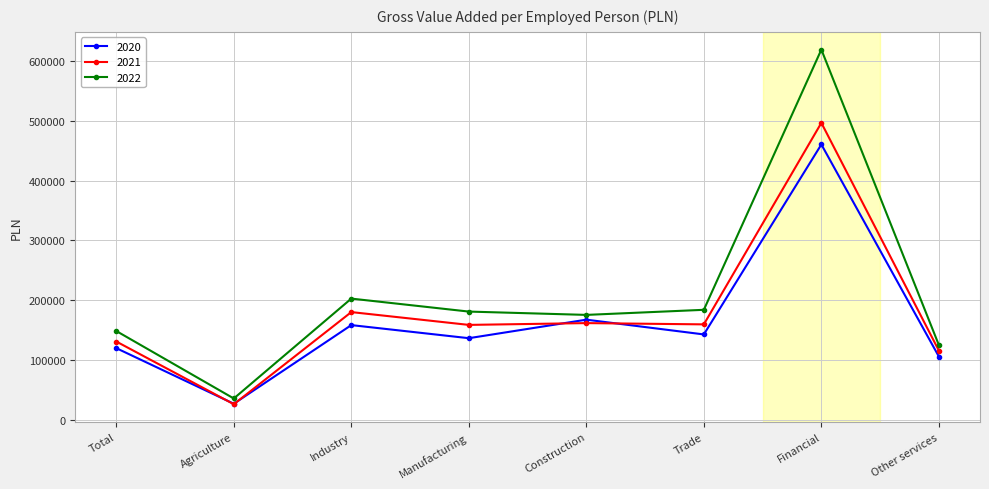

Which series has the largest total across all categories?

2022